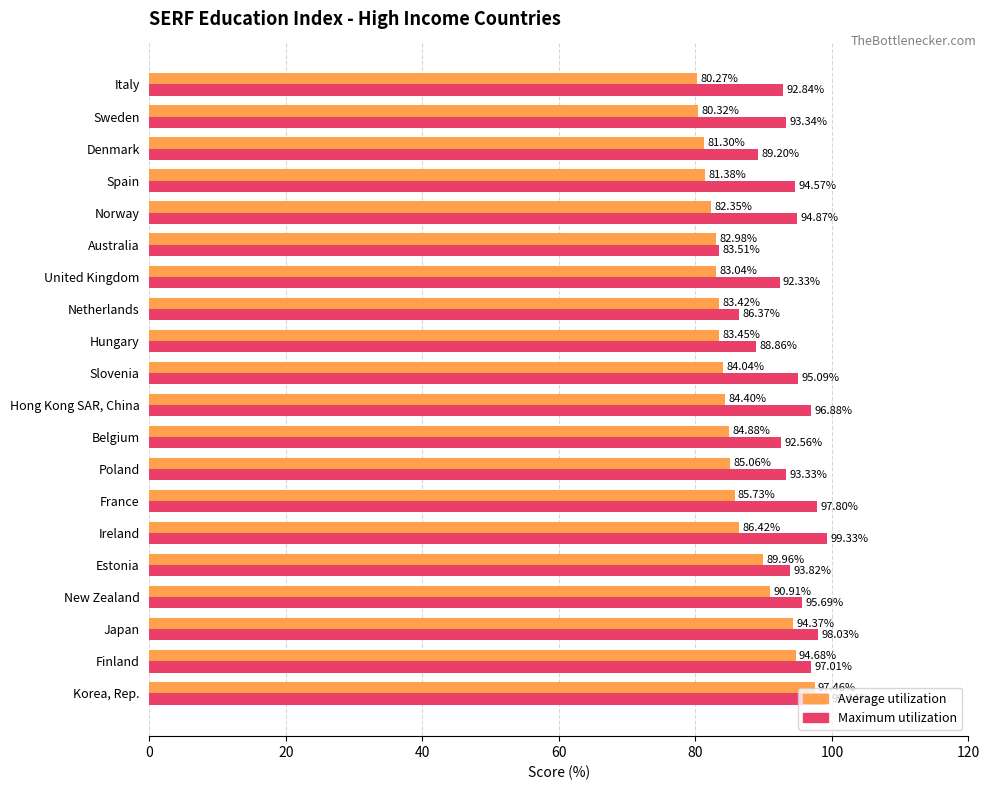

What is the spread (max minus min) of values at Belgium?

7.7